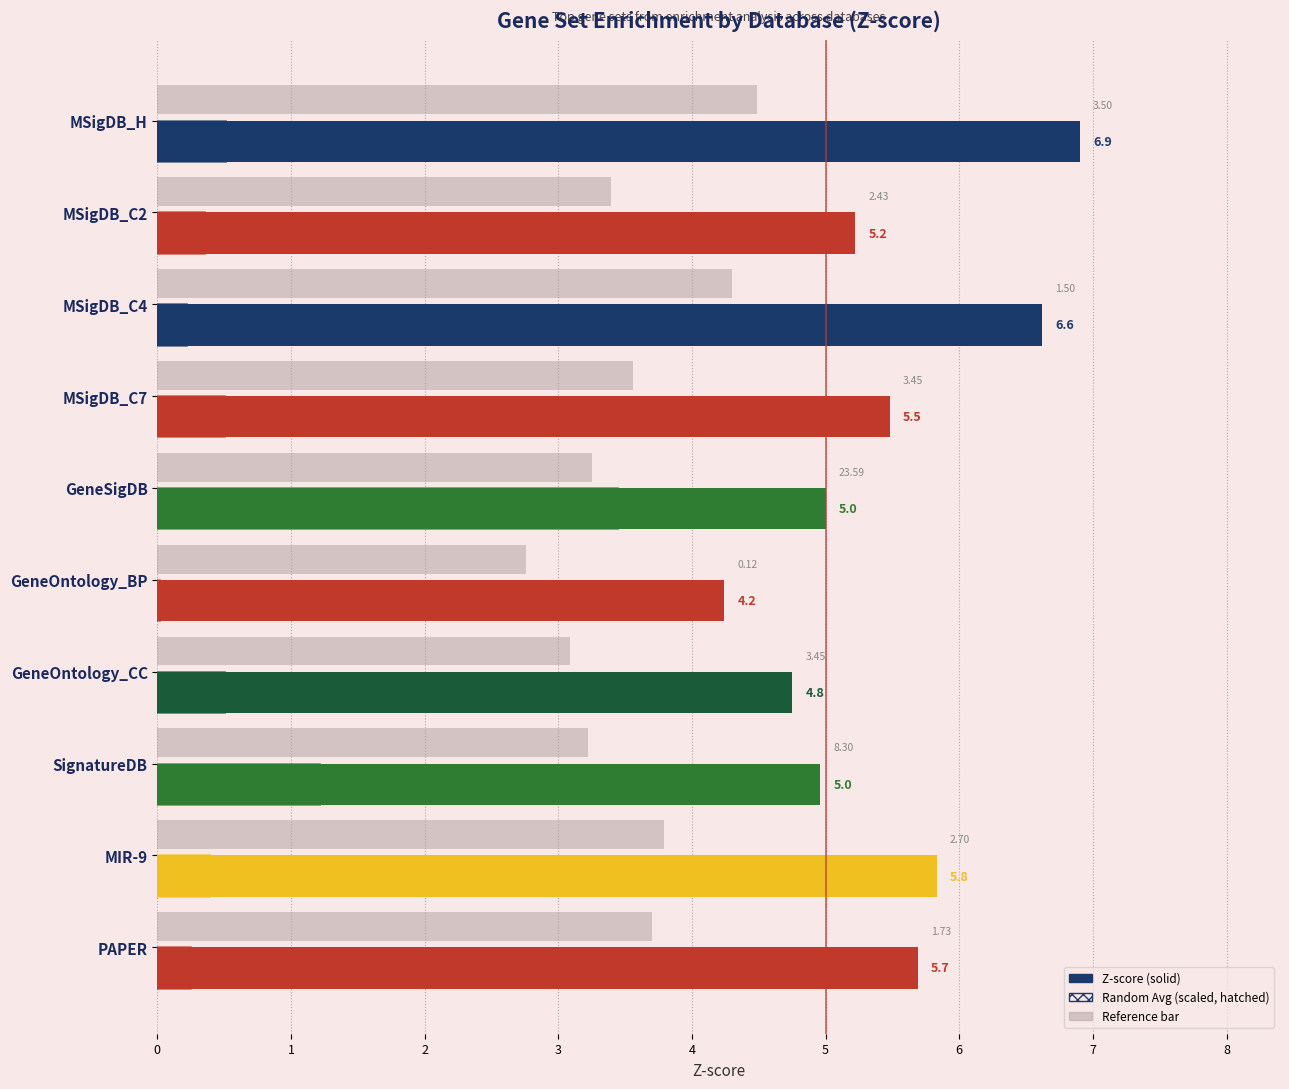

Is it true that the value at MSigDB_C4 is 6.6?

True